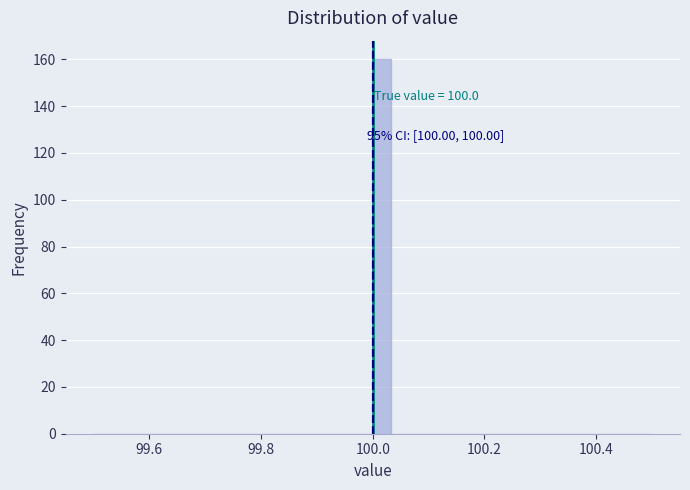

Read against the x-axis, roughly where is the centre of the tallest bar?

100.02